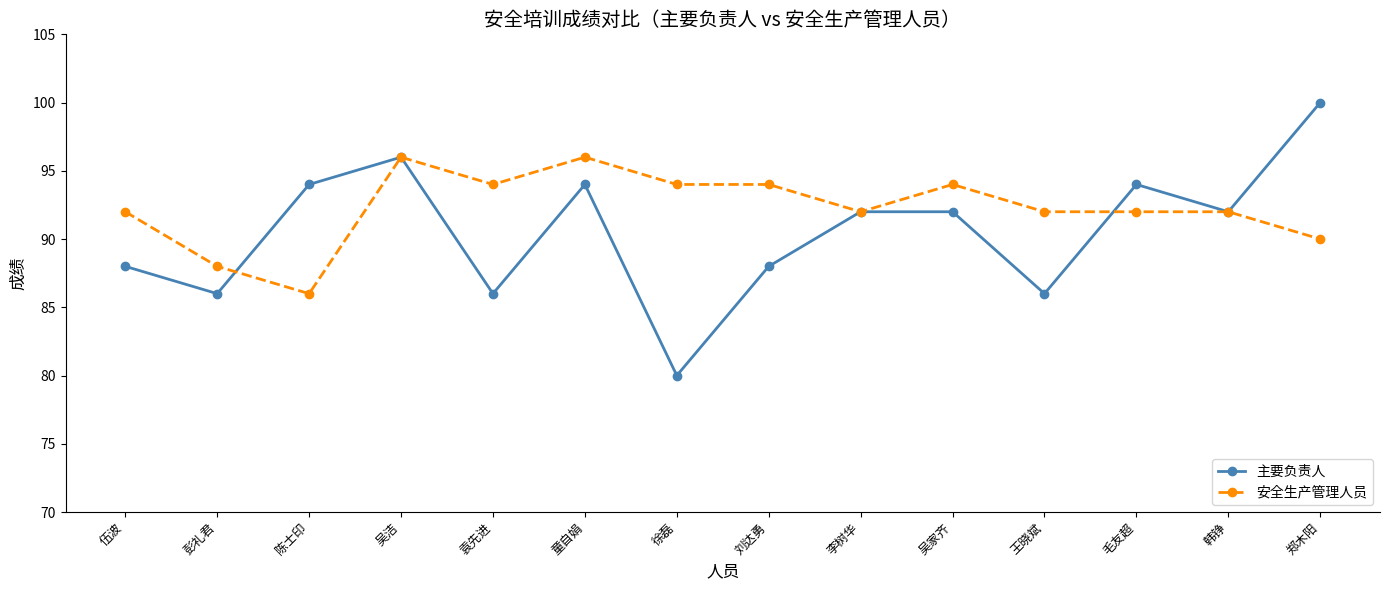

What is the value of the 主要负责人 point at the 8th from the left?

88